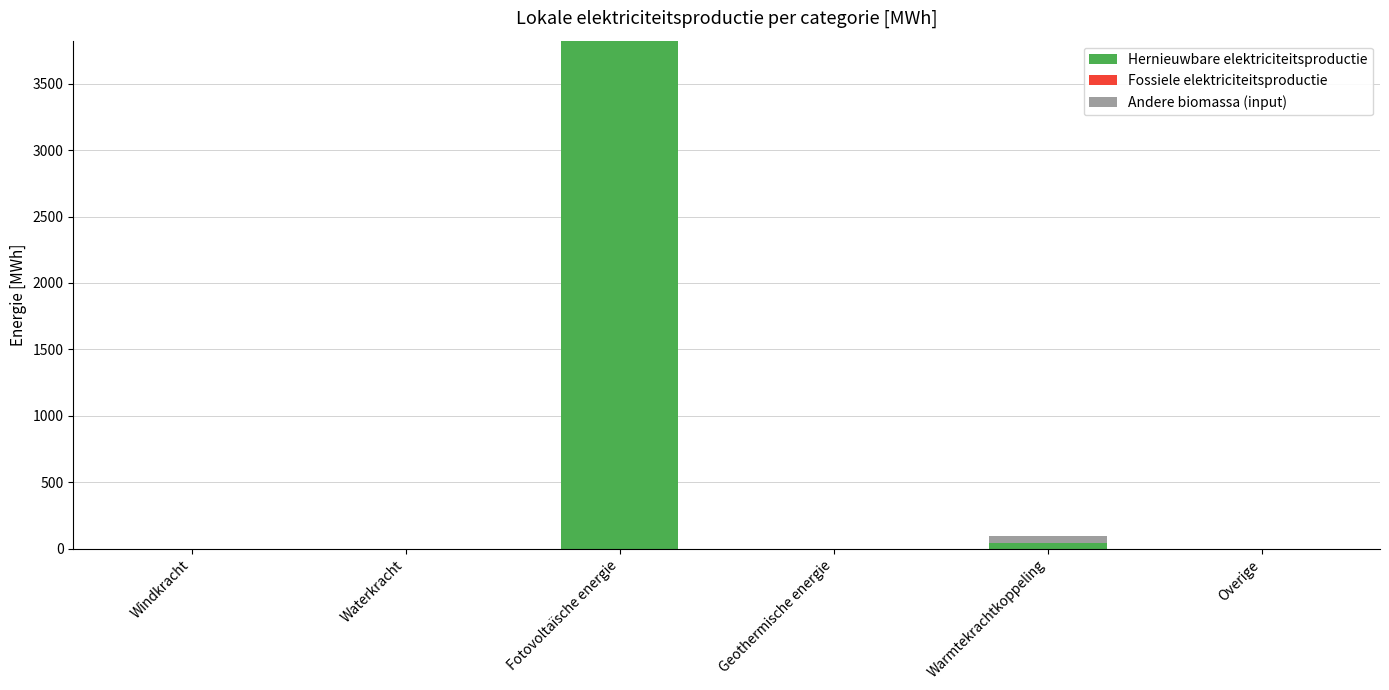

Which category has the highest value in the Hernieuwbare elektriciteitsproductie series?

Fotovoltaïsche energie